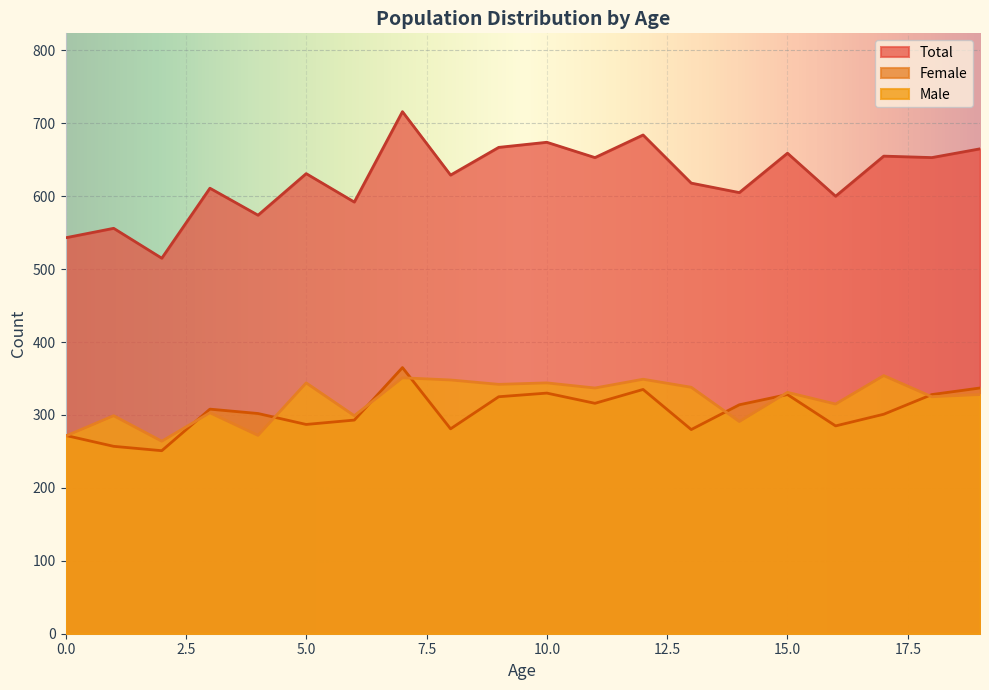

Reading right to left, what are all the values shown in this chart?

Male: 19=328	18=325	17=354	16=315	15=331	14=291	13=338	12=349	11=337	10=344	9=342	8=348	7=351	6=299	5=344	4=272	3=303	2=264	1=299	0=271
Female: 19=337	18=328	17=301	16=285	15=328	14=314	13=280	12=335	11=316	10=330	9=325	8=281	7=365	6=293	5=287	4=302	3=308	2=251	1=257	0=272
Total: 19=665	18=653	17=655	16=600	15=659	14=605	13=618	12=684	11=653	10=674	9=667	8=629	7=716	6=592	5=631	4=574	3=611	2=515	1=556	0=543